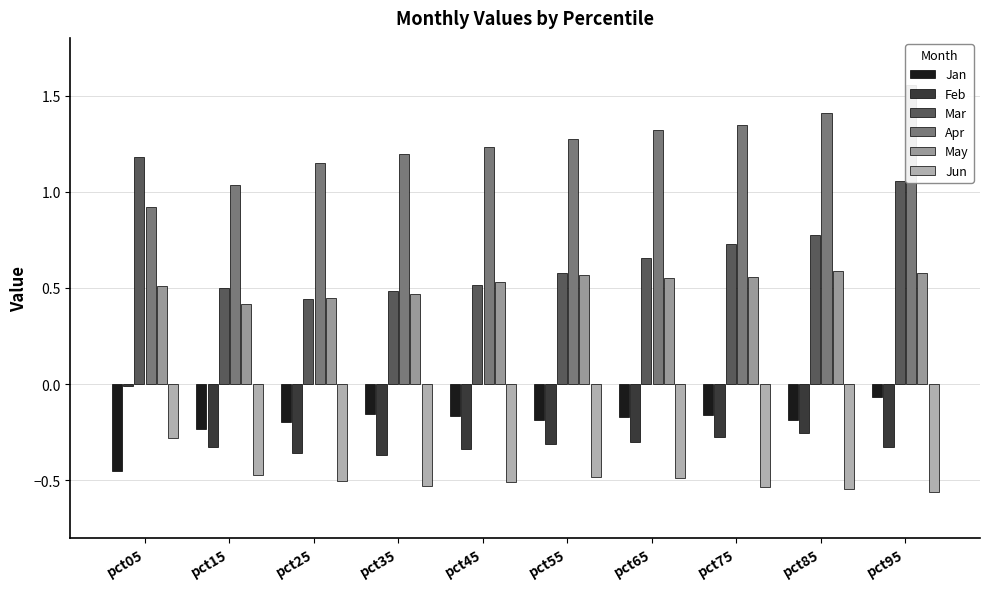

Are the bars grouped side by side (vs. stacked)?

Yes